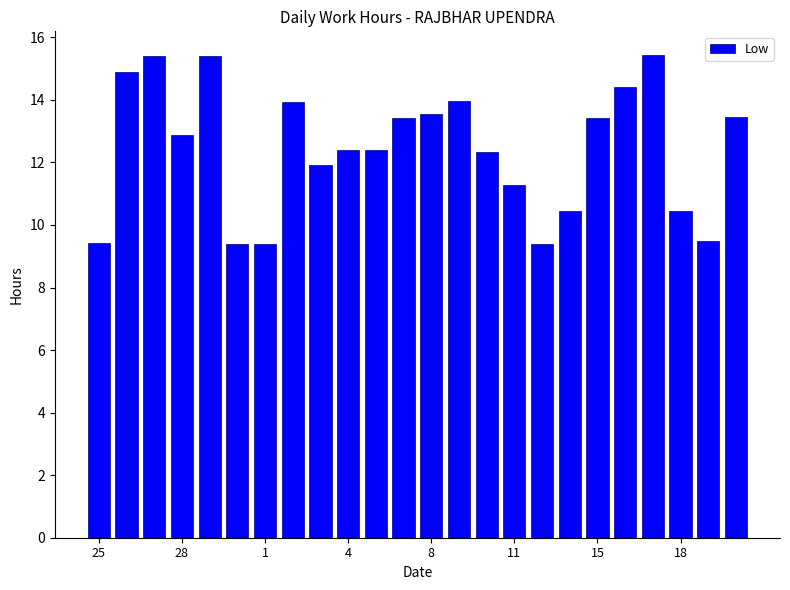

Are the bars horizontal?

No